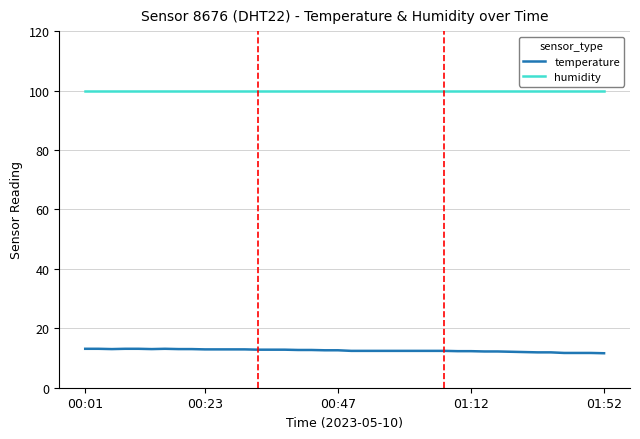

True or false: humidity and temperature cross at least once.

False